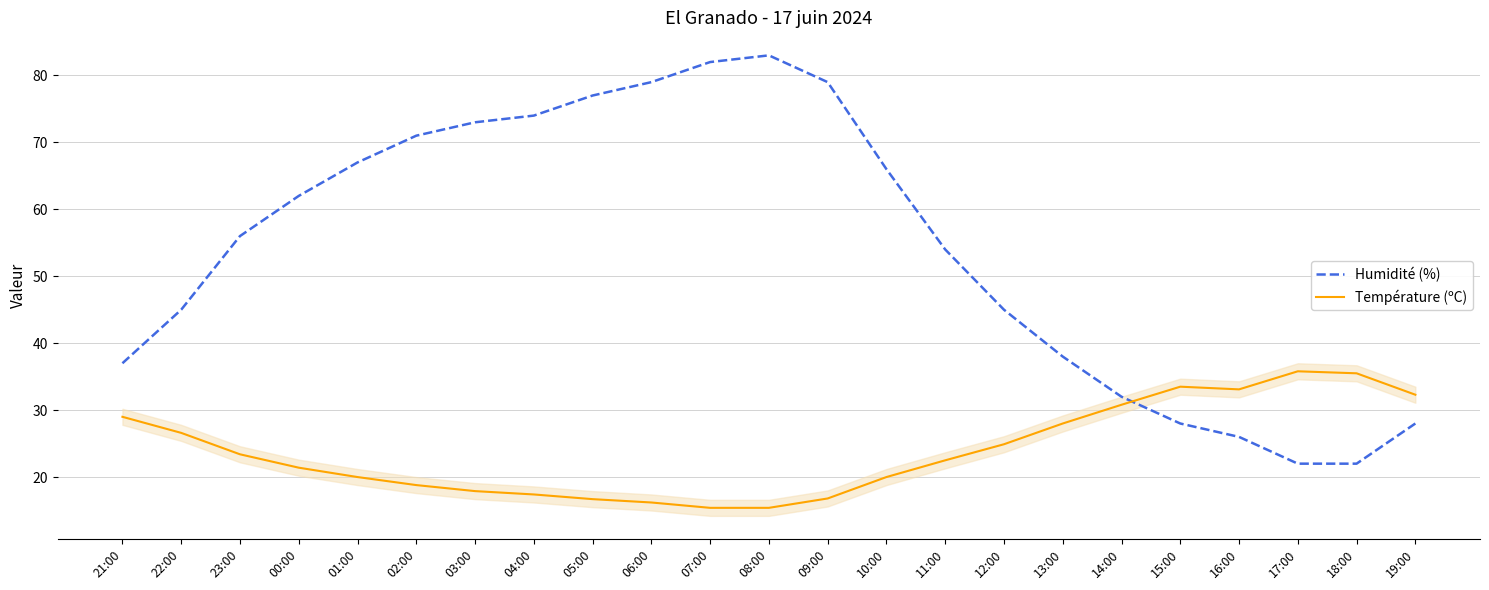

What is the minimum value shown in the chart?

15.4